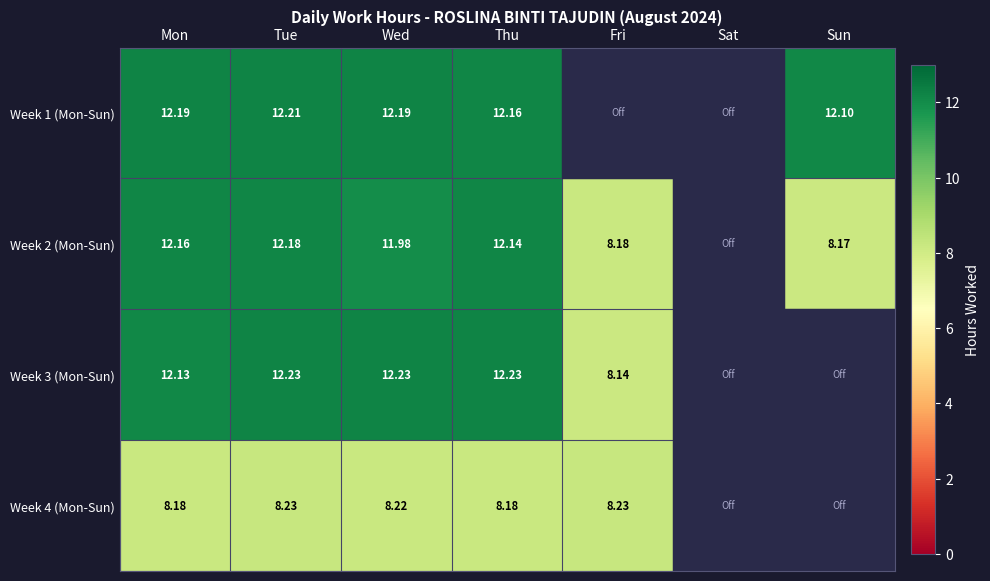

Which has a higher value, Tue or Sat?

Tue